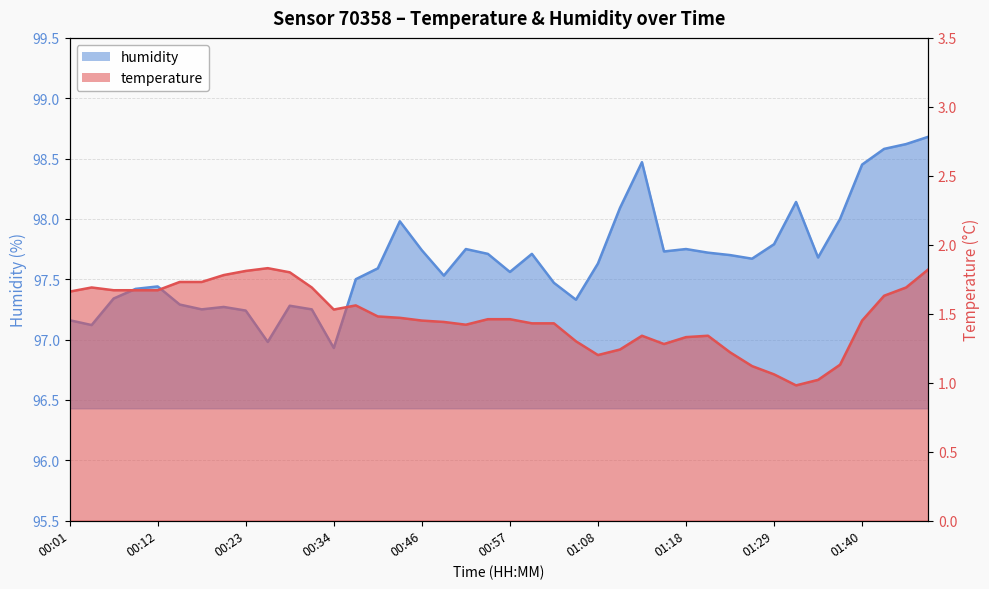

Rank the series by their average value, from lowest to highest.

temperature, humidity